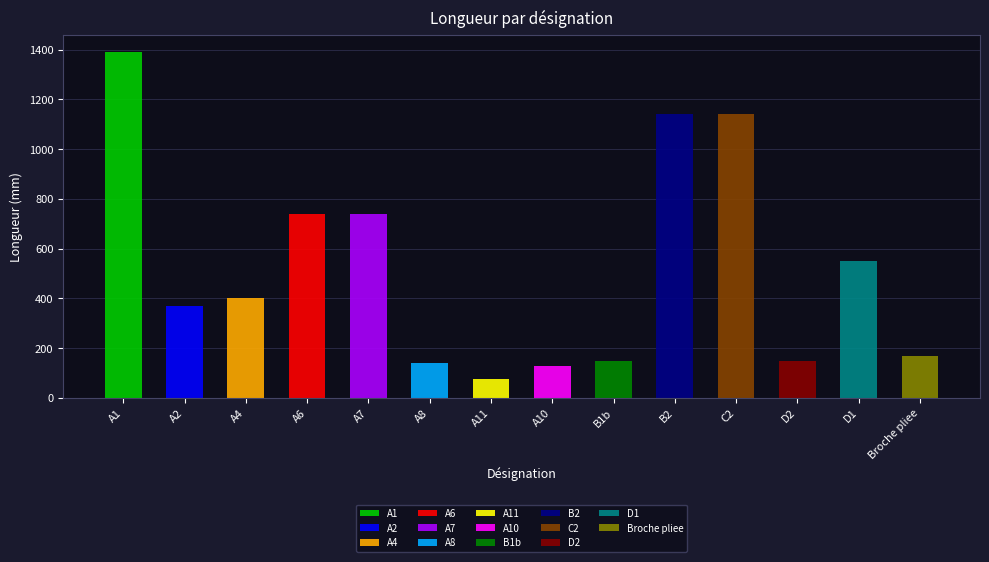

What is the difference between the values at D2 and A6?

590